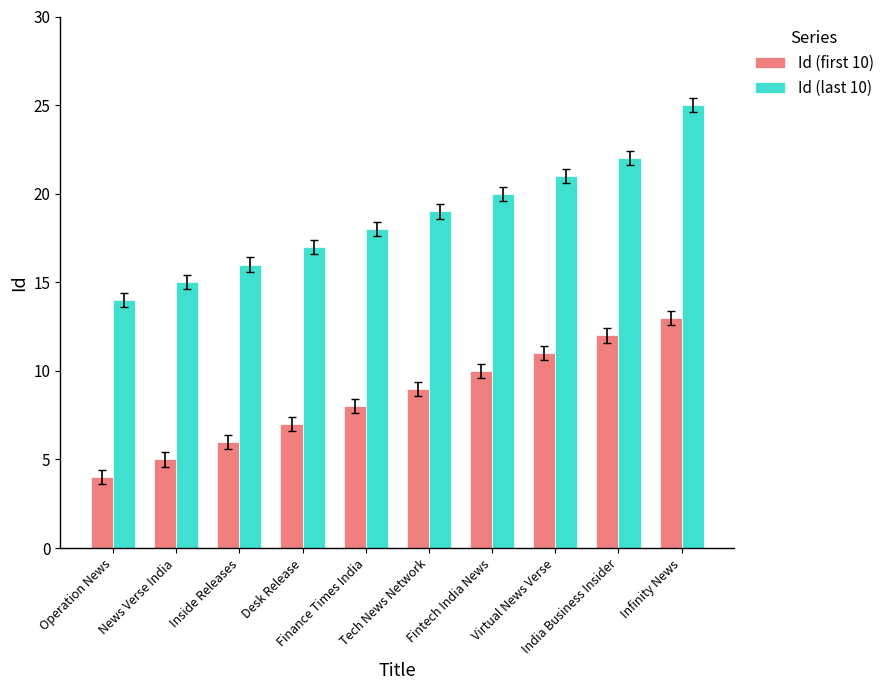

At India Business Insider, list the series in order from largest to smallest.

Id (last 10), Id (first 10)